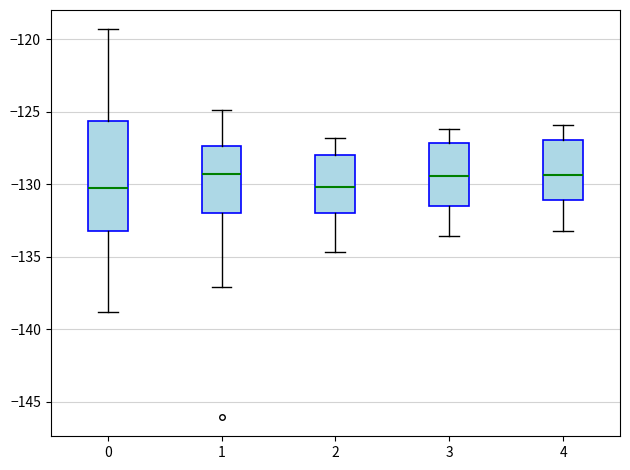

Reading left to right, read every box against the y-axis: the position of its median line, the range the box covers, and the ends of its whiskers. The values are not printed on the chart, so give them approximately, as read against the axis.

0: median -130.5, box -133.0 to -125.5, whiskers -139.0 to -119.5
1: median -129.5, box -132.0 to -127.5, whiskers -137.0 to -125.0
2: median -130.0, box -132.0 to -128.0, whiskers -134.5 to -127.0
3: median -129.5, box -131.5 to -127.0, whiskers -133.5 to -126.0
4: median -129.5, box -131.0 to -127.0, whiskers -133.0 to -126.0